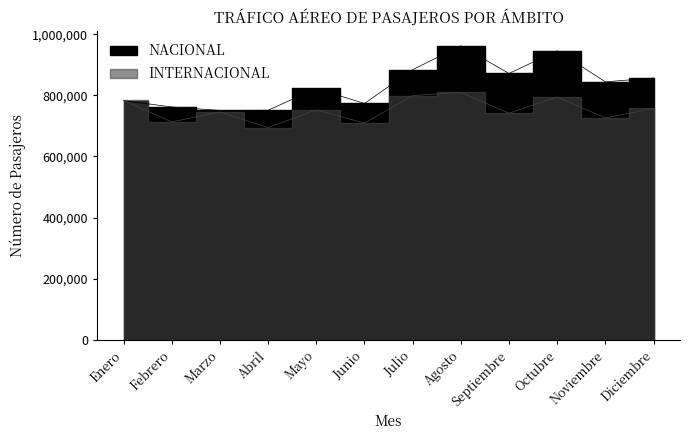

In NACIONAL, how many points are lower than both neighbors (excluding endpoints)?

4